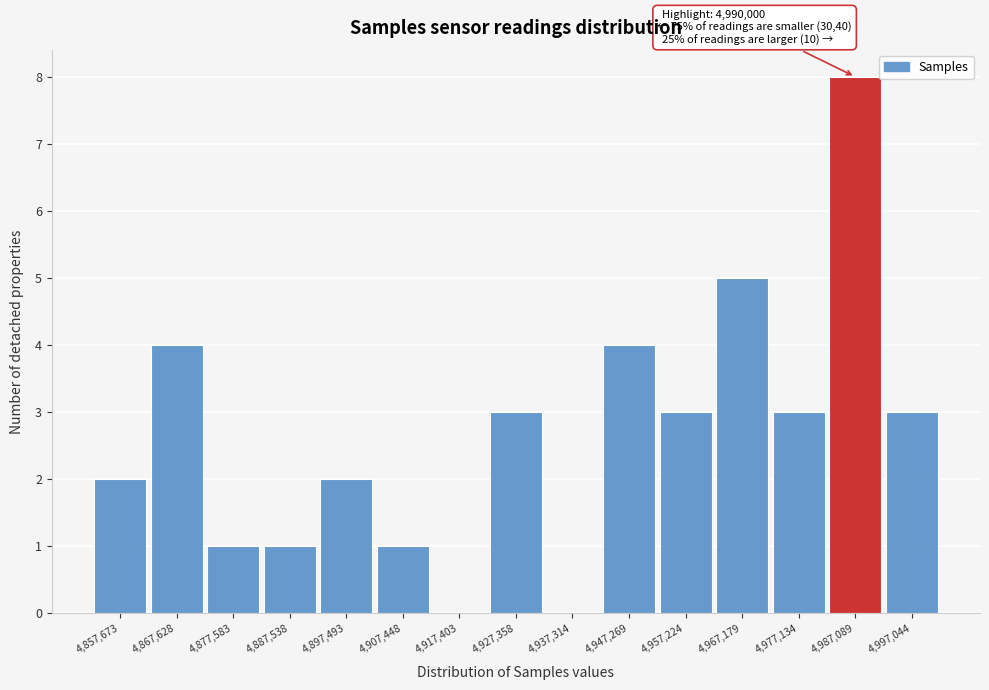

Reading right to left, list all the values displayed in this chart.

4,997,044=3	4,987,089=8	4,977,134=3	4,967,179=5	4,957,224=3	4,947,269=4	4,937,314=0	4,927,358=3	4,917,403=0	4,907,448=1	4,897,493=2	4,887,538=1	4,877,583=1	4,867,628=4	4,857,673=2